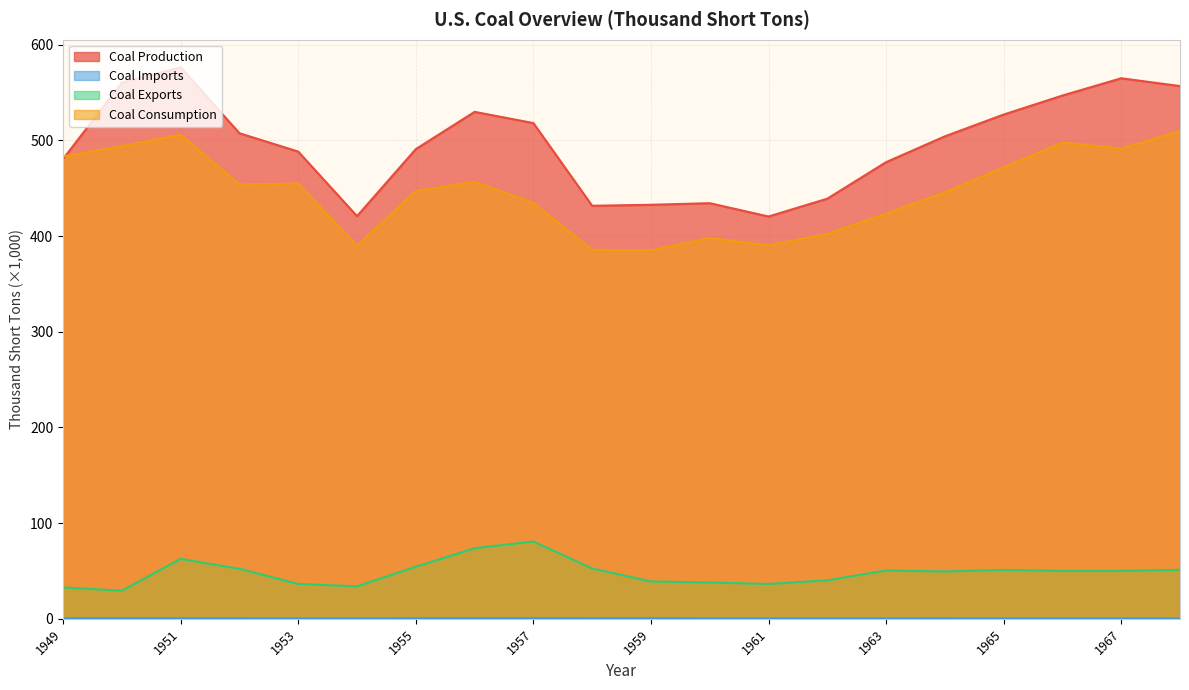

The Coal Consumption series shows 776.8 at 1950. True or false?

False